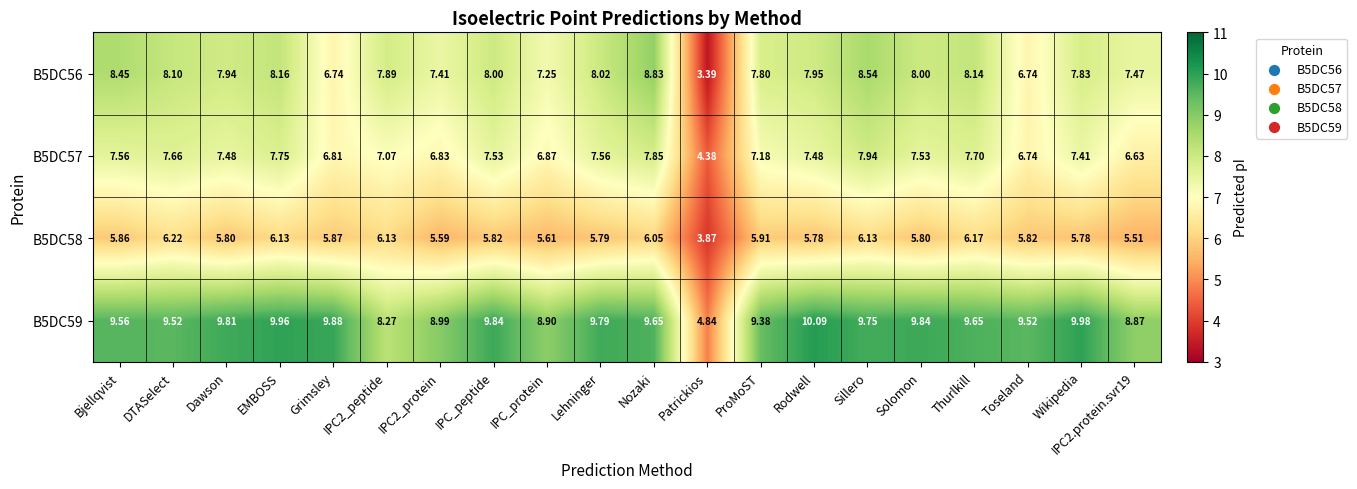

At which category is the sum across all series the highest?

Nozaki